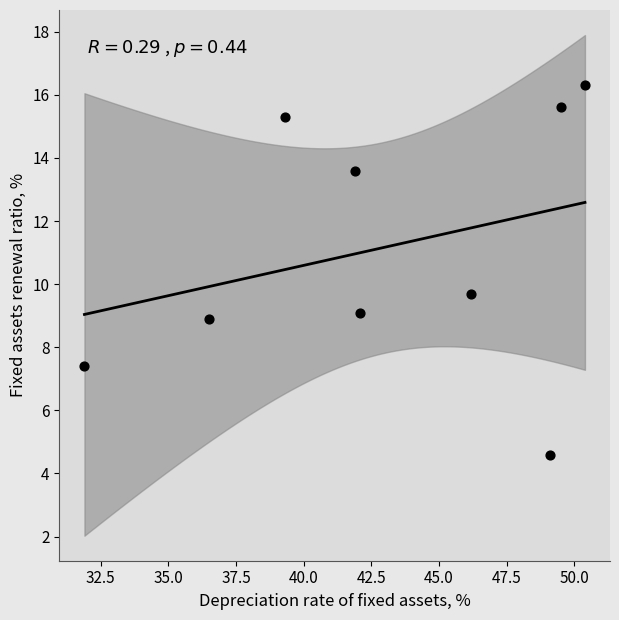

What Y value in the scatter plot is closest to 10?

9.7